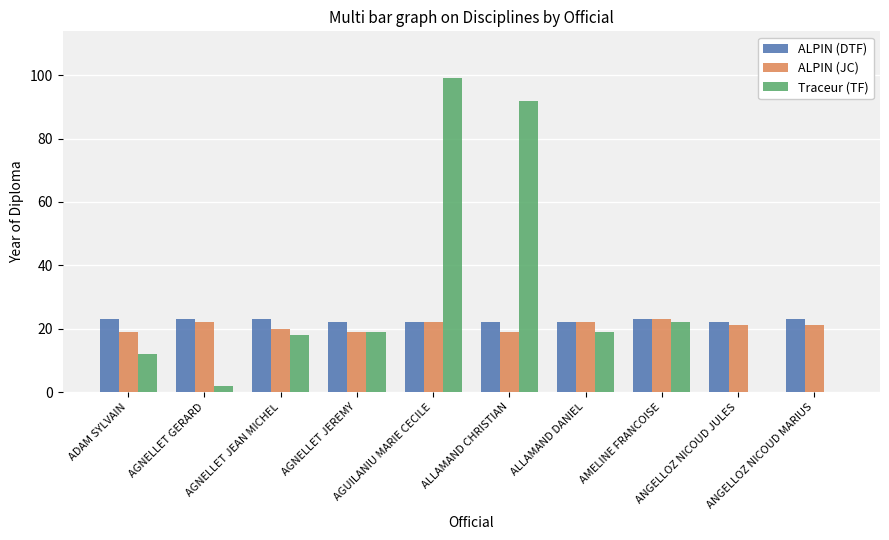

What is the highest value of the ALPIN (DTF) series?

23